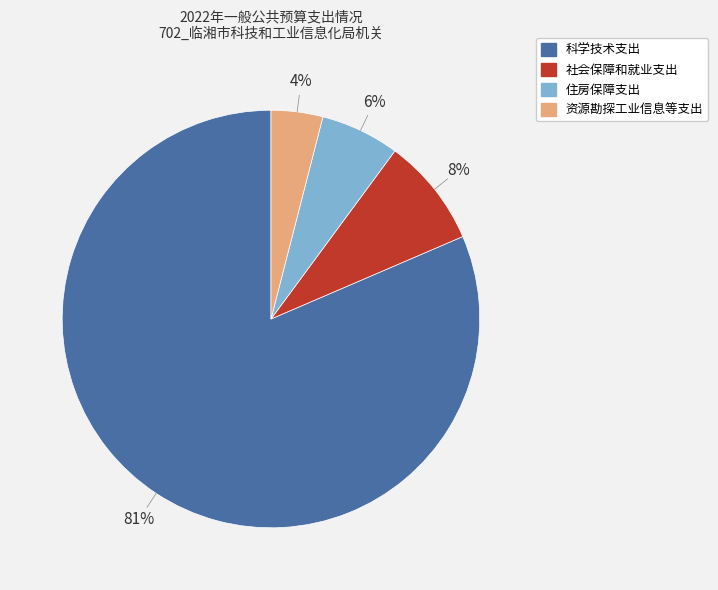

Rank the categories by value from lowest to highest.

资源勘探工业信息等支出, 住房保障支出, 社会保障和就业支出, 科学技术支出